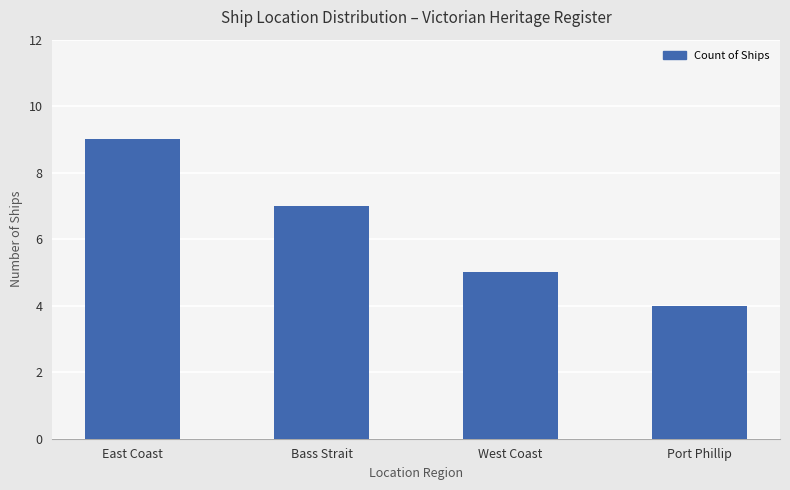

How many categories are shown in the chart?

4